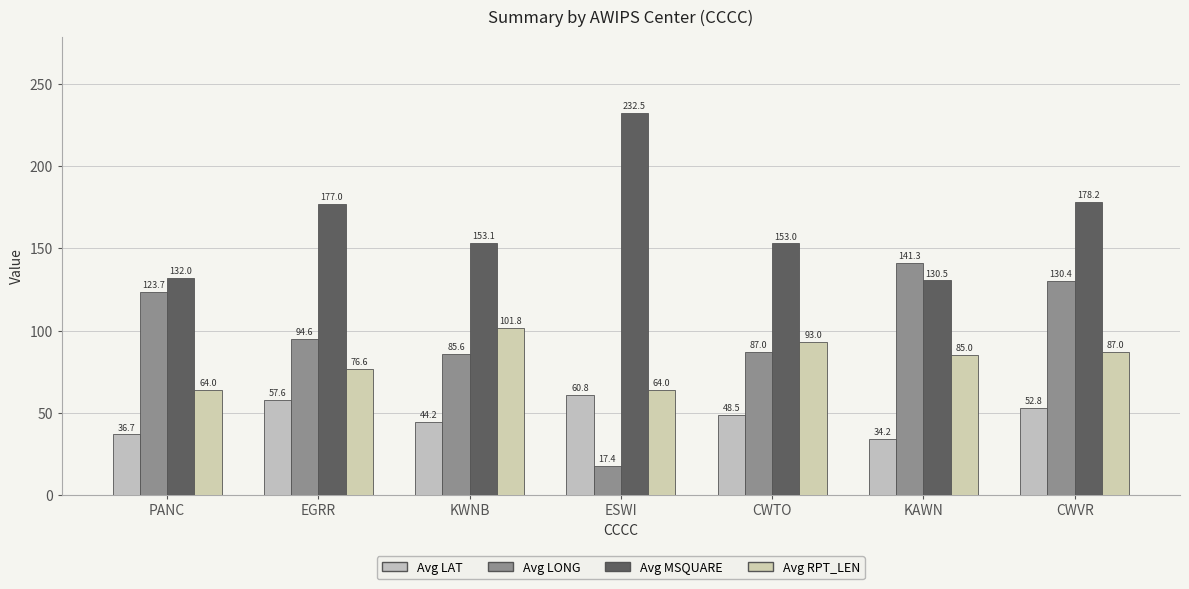

What are all the series names shown in the legend?

Avg LAT, Avg LONG, Avg MSQUARE, Avg RPT_LEN